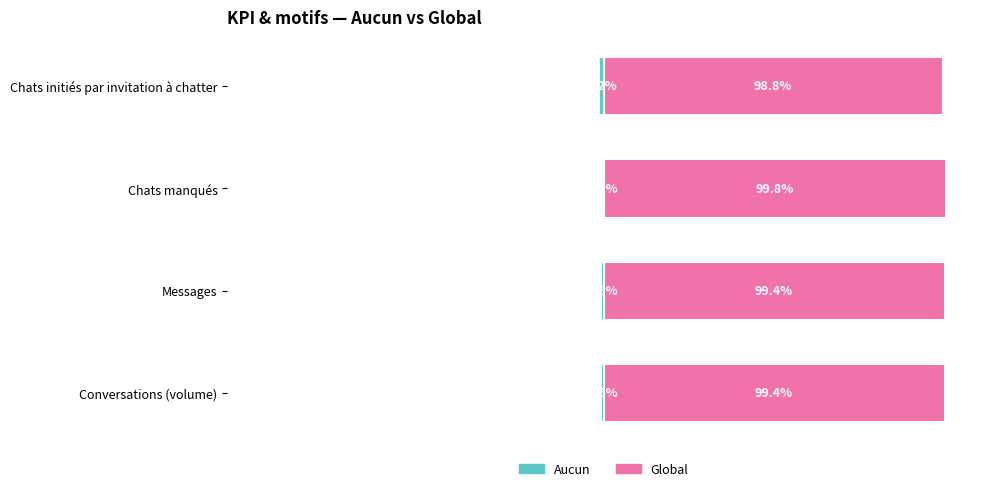

What is the value of the Aucun bar at the 2nd from the left?

-0.6